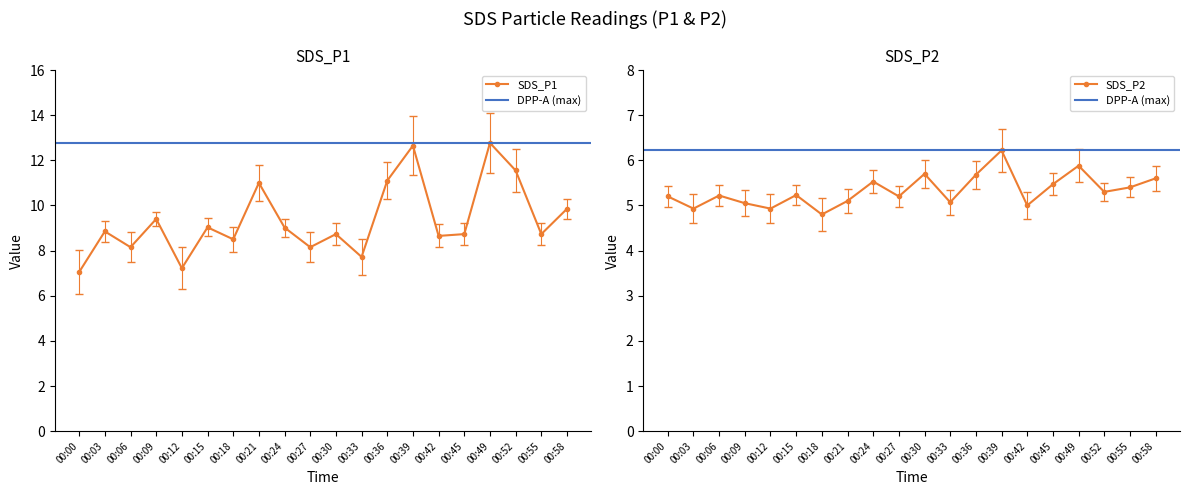

In SDS_P1, how many points are lower than both neighbors (excluding endpoints)?

7